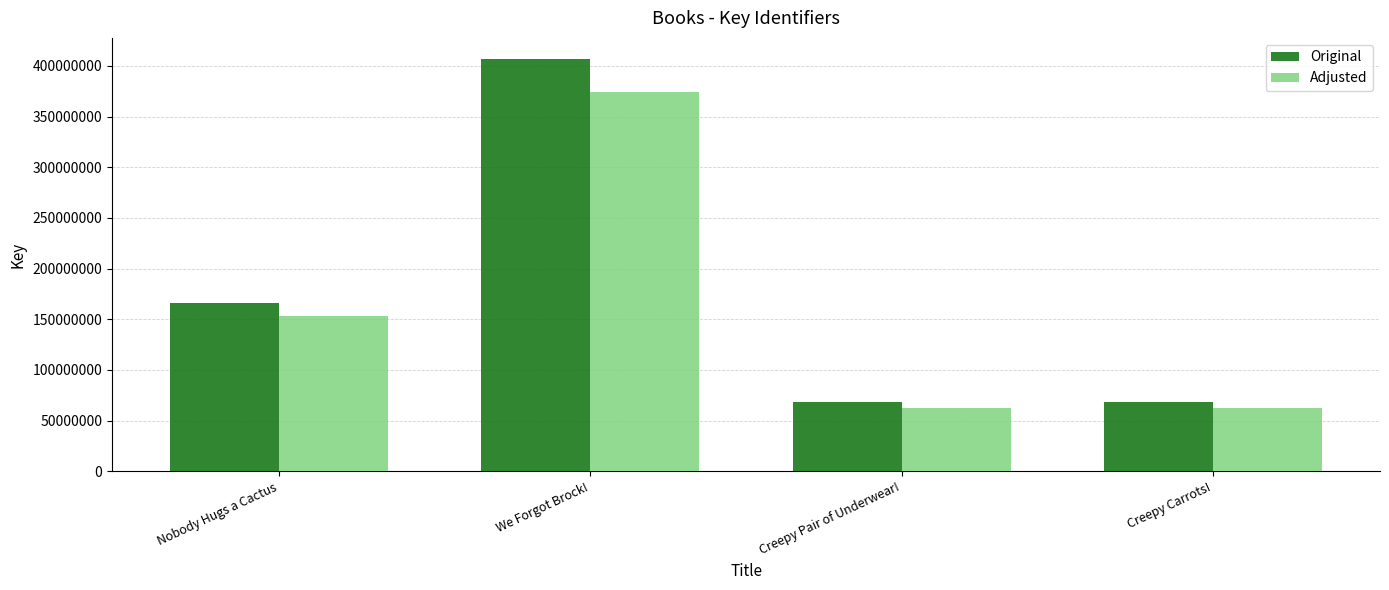

Read the Original value at Creepy Pair of Underwear!.

68272632.0